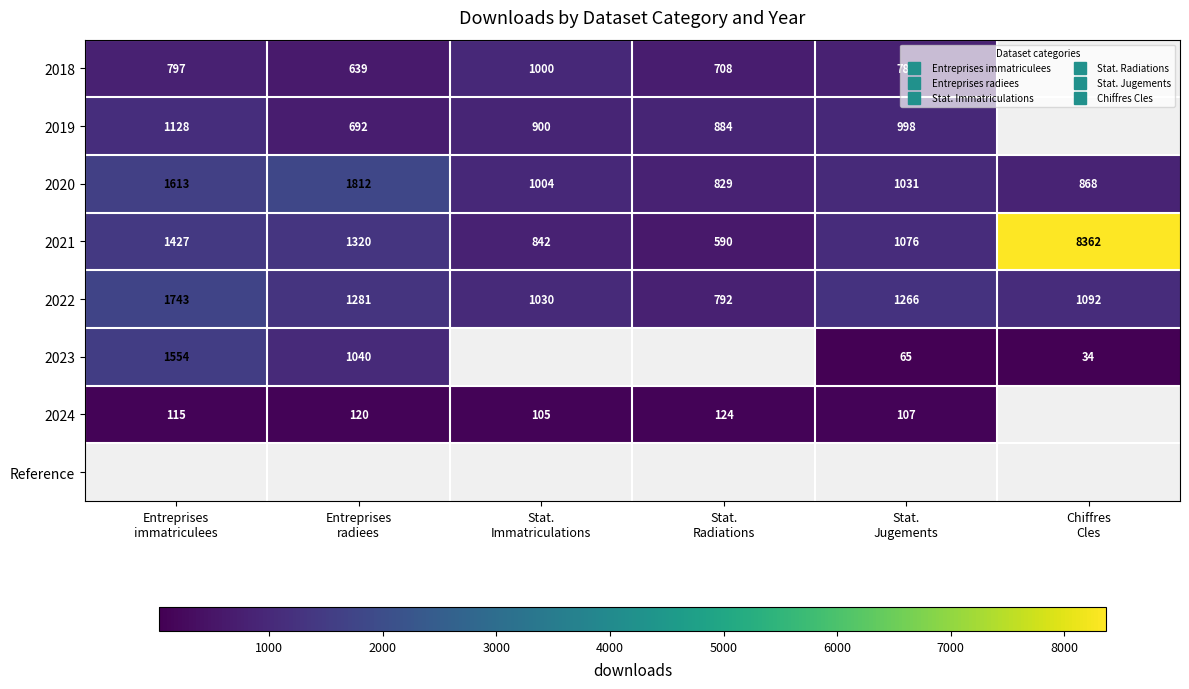

At how many categories does at least one series exceed 830?

6